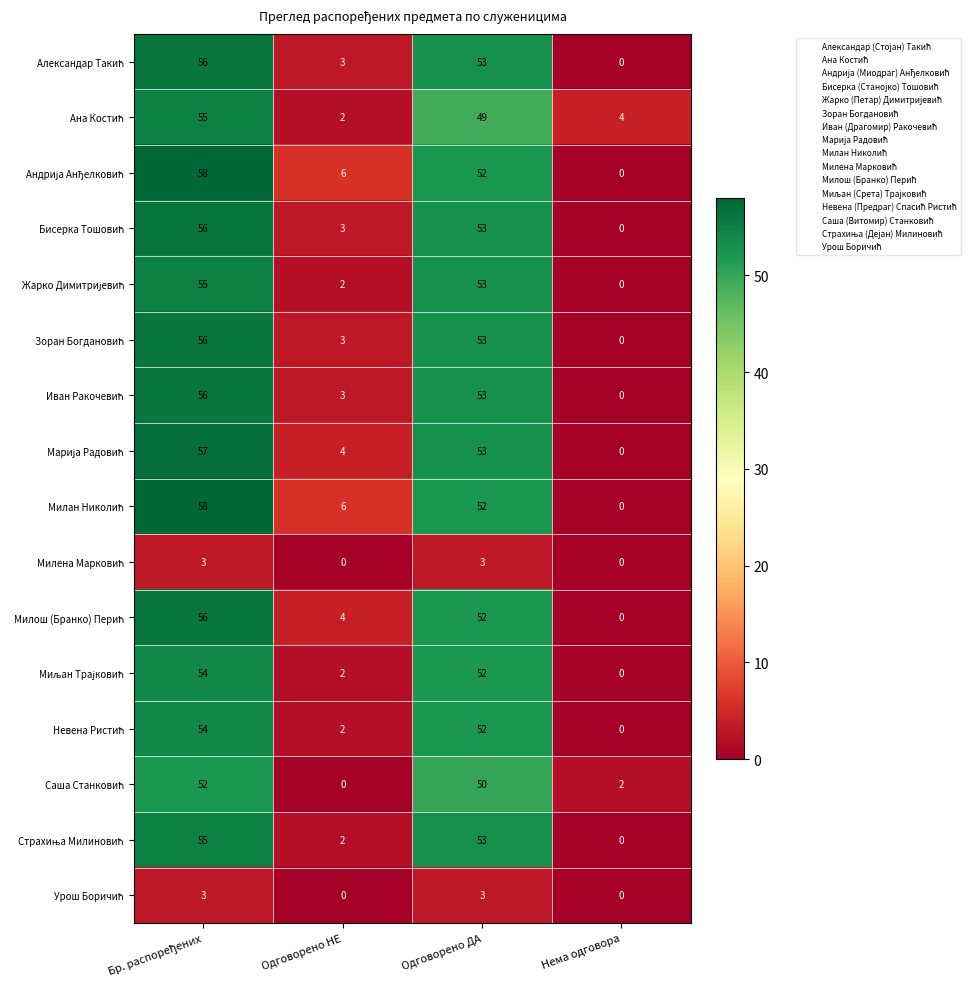

What is the difference between the highest and lowest values at Нема одговора?

4